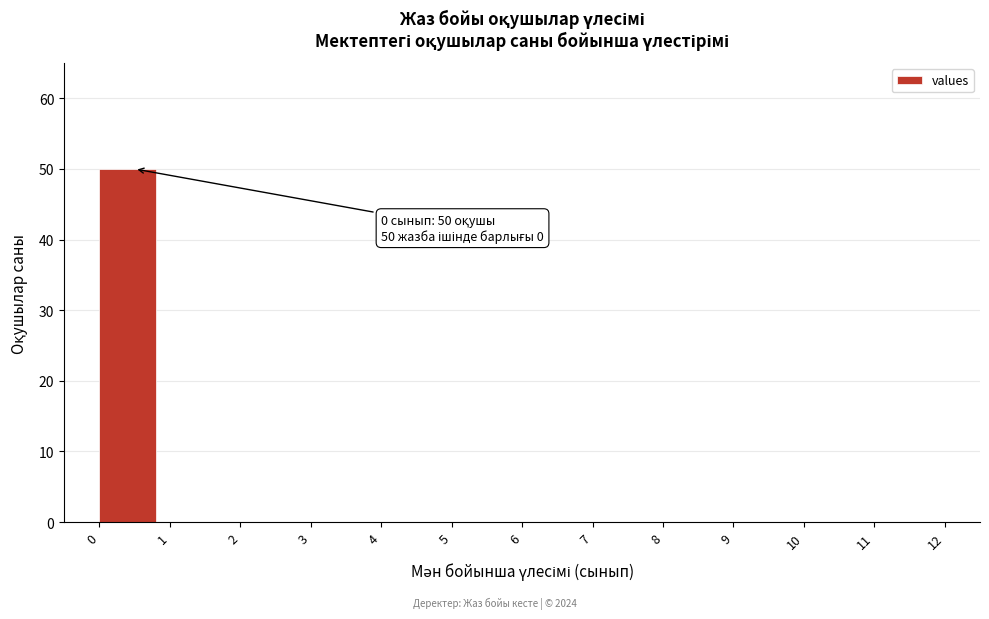

Which range on the x-axis has the tallest bar?

0 to 1